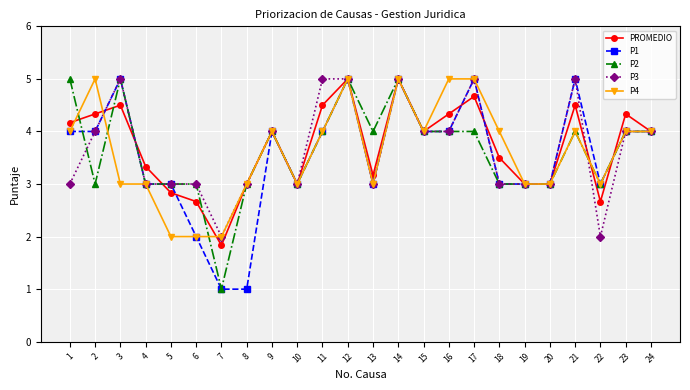

Count the number of data series in this chart.

5